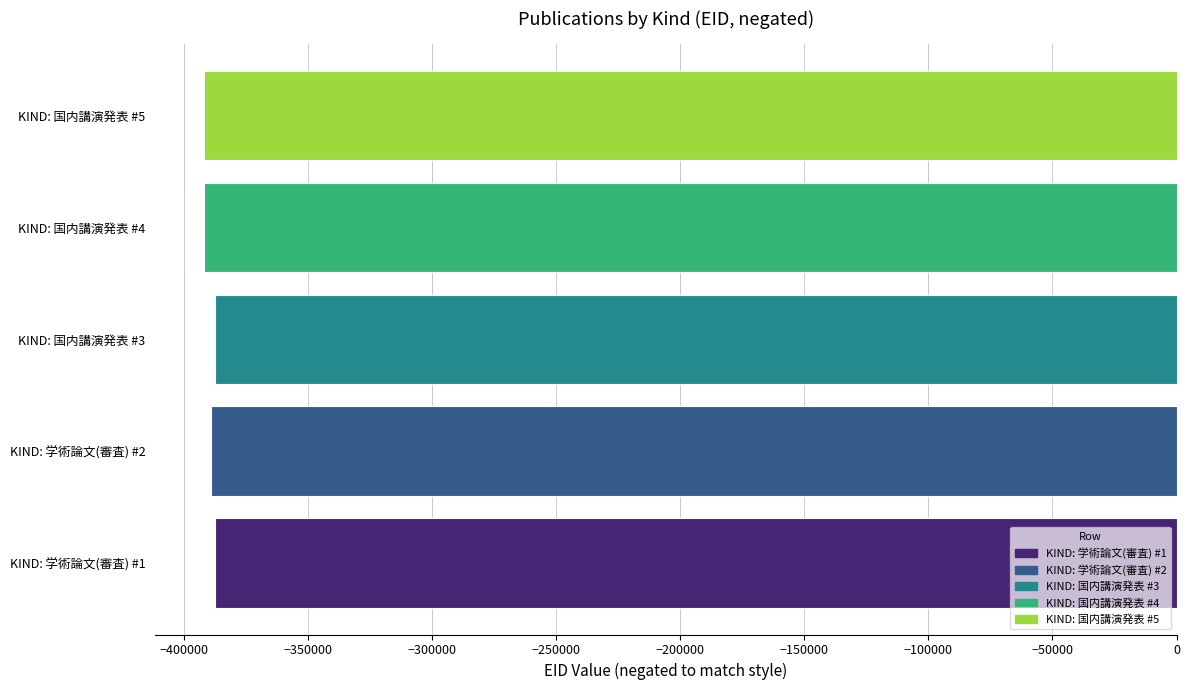

What is the average value?

-389746